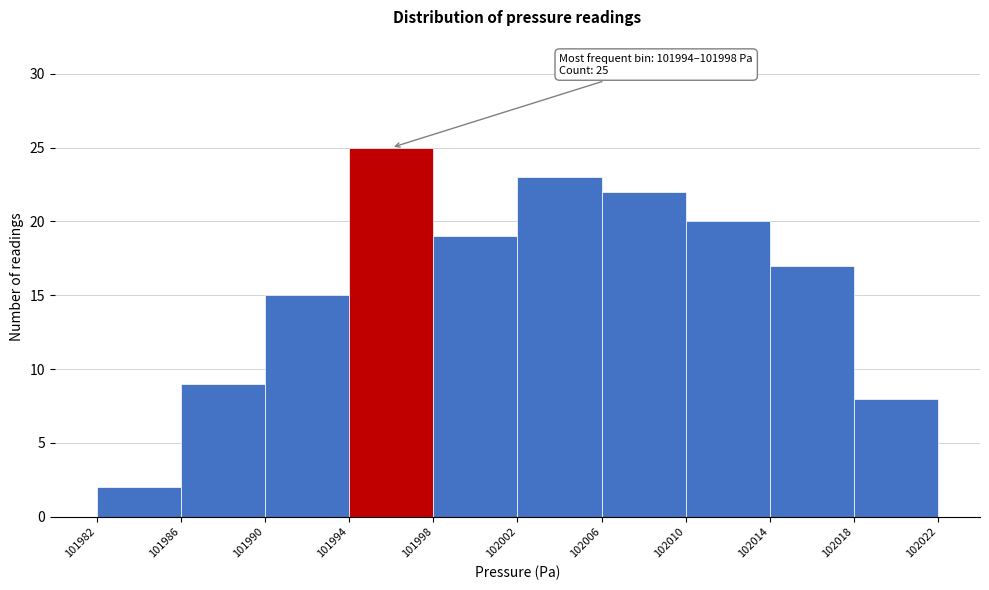

Which range on the x-axis has the tallest bar?

101994 to 101998